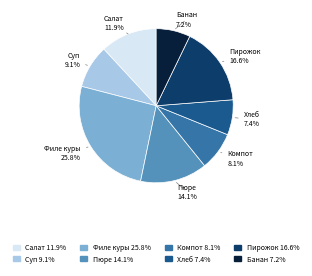

Is there a majority slice in this chart?

No